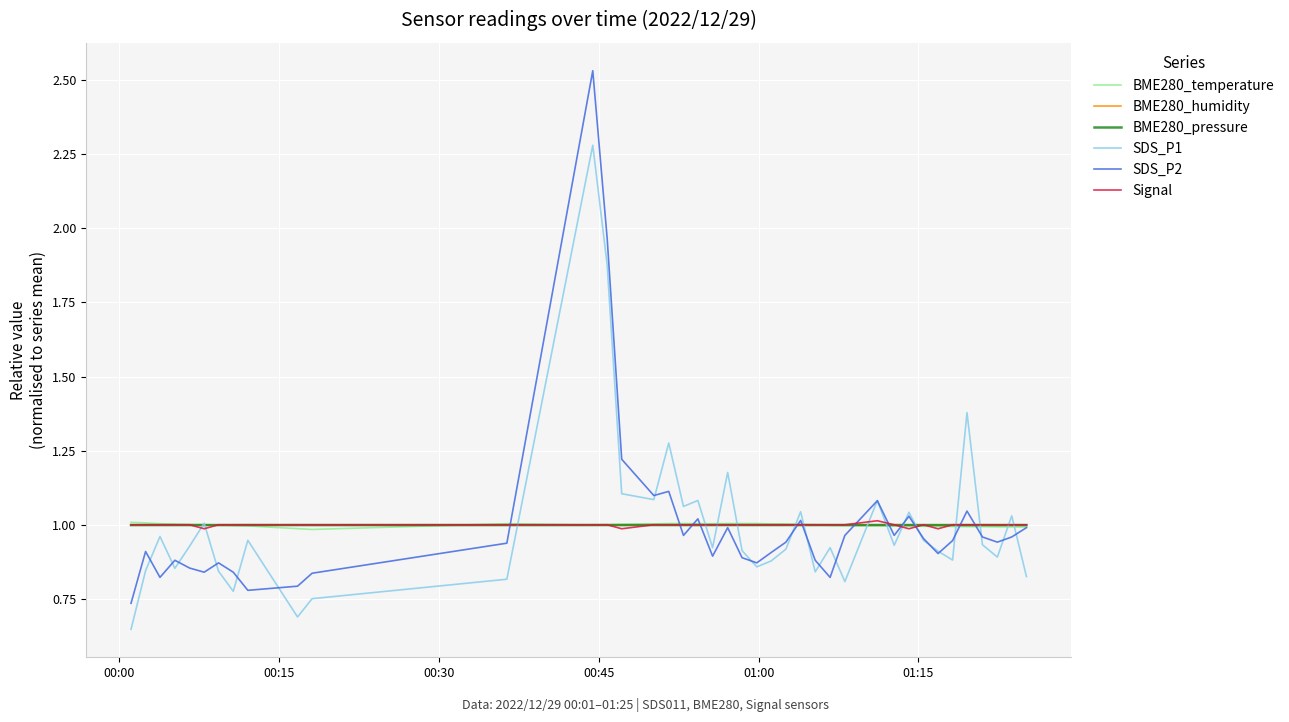

Which series has the largest range (max minus min)?

SDS_P2